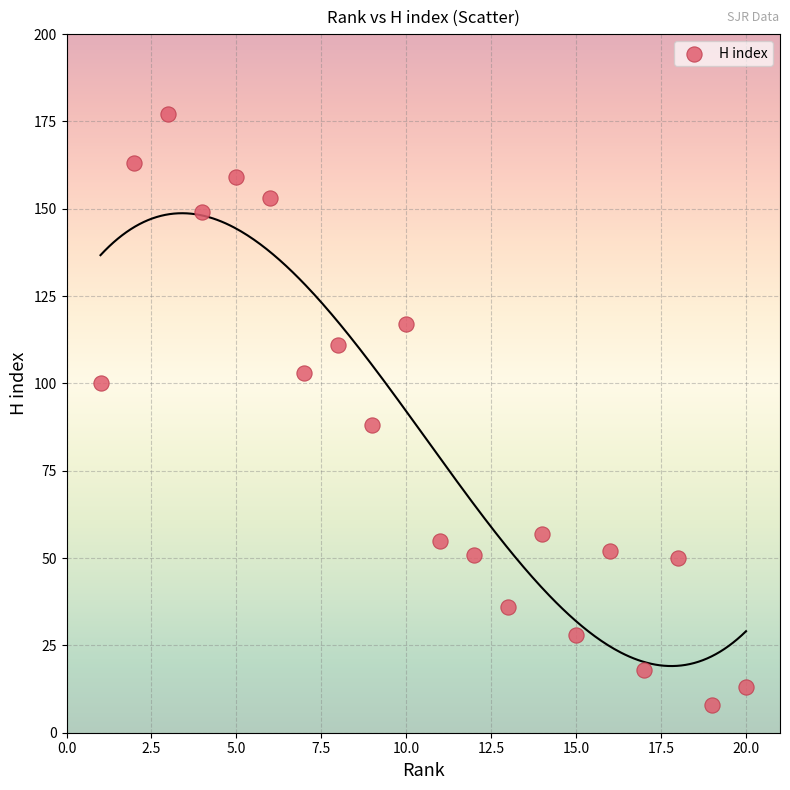

What Y value in the scatter plot is closest to 92?

88